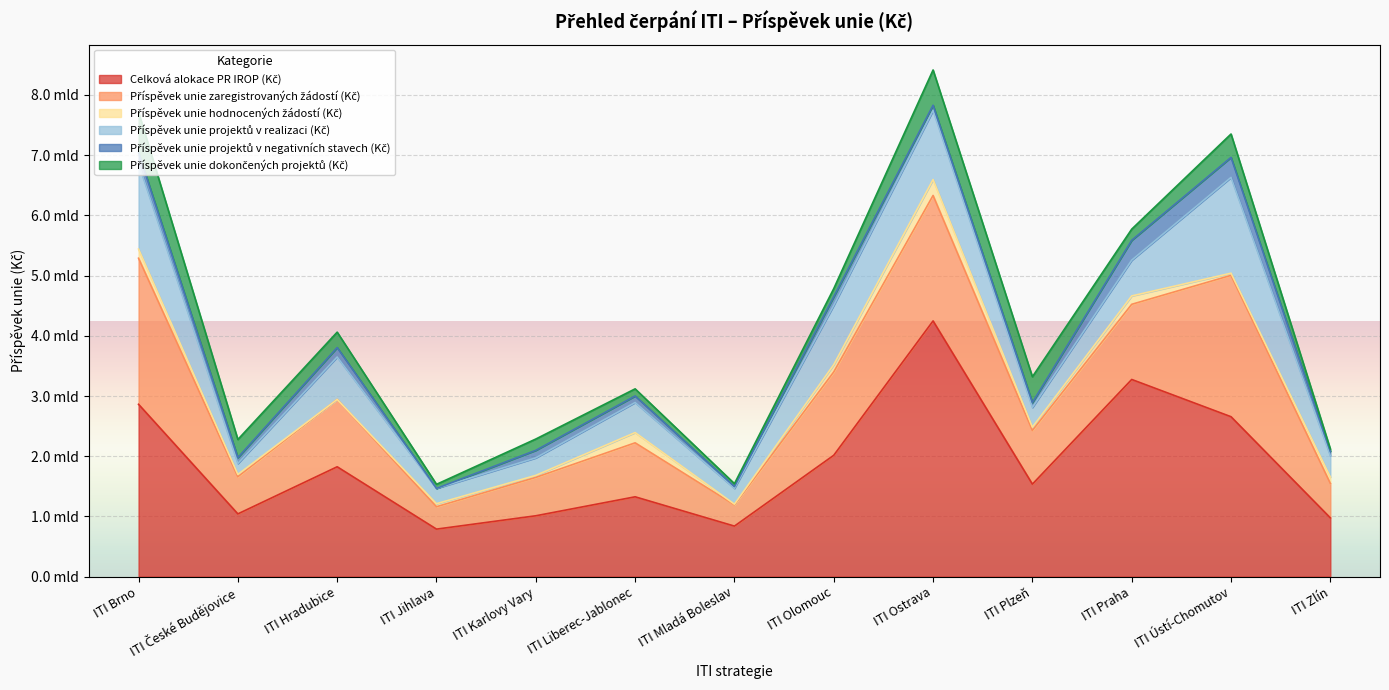

At which label does Příspěvek unie projektů v realizaci (Kč) reach its peak?

ITI Ústí-Chomutov